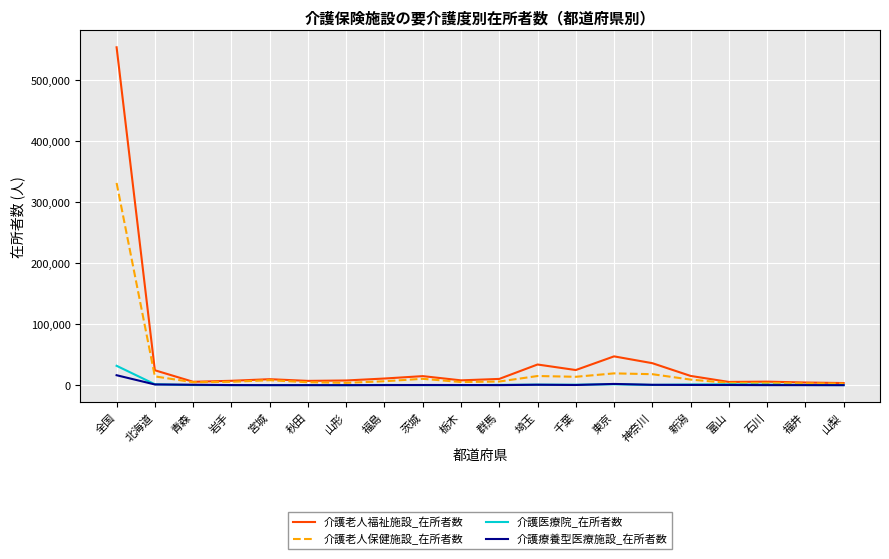

At which category is the sum across all series the highest?

全国